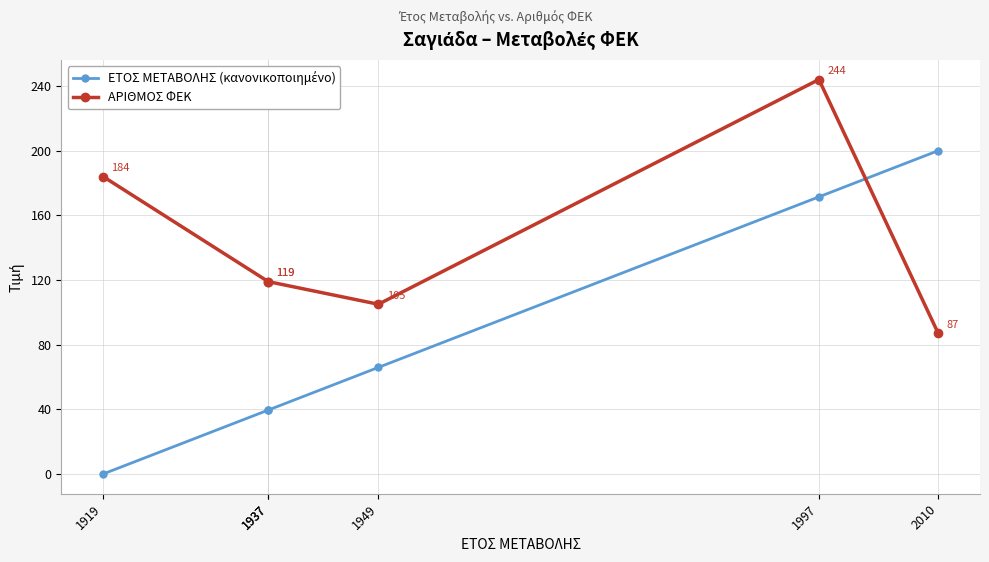

Where is ΑΡΙΘΜΟΣ ΦΕΚ nearest to the value 165?

1919